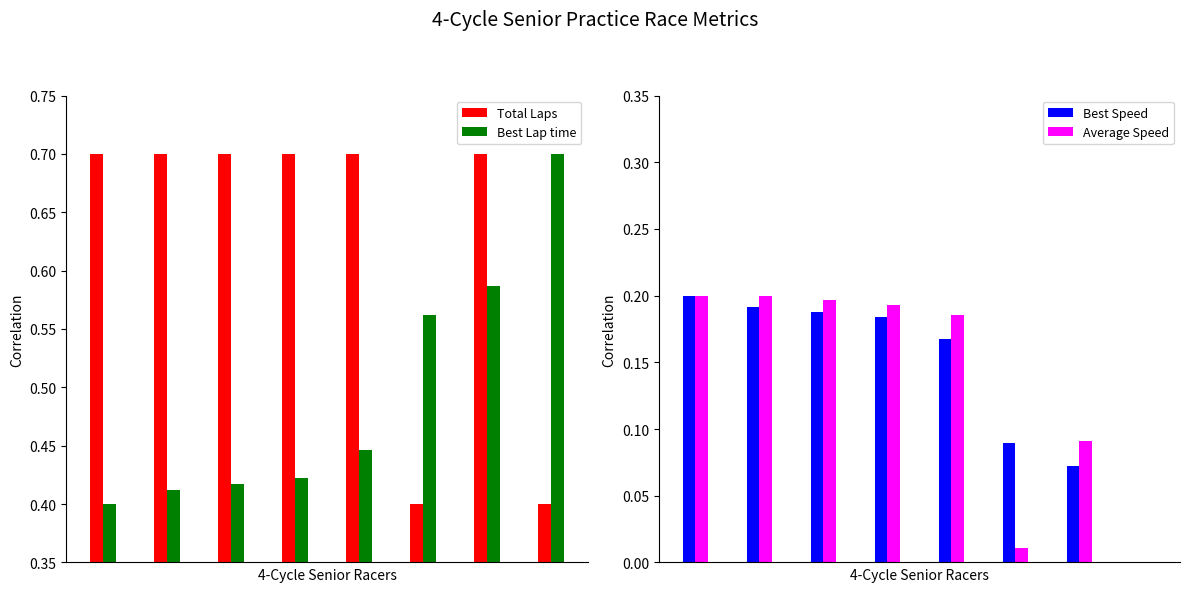

What are all the series names shown in the legend?

Total Laps, Best Lap time, Best Speed, Average Speed